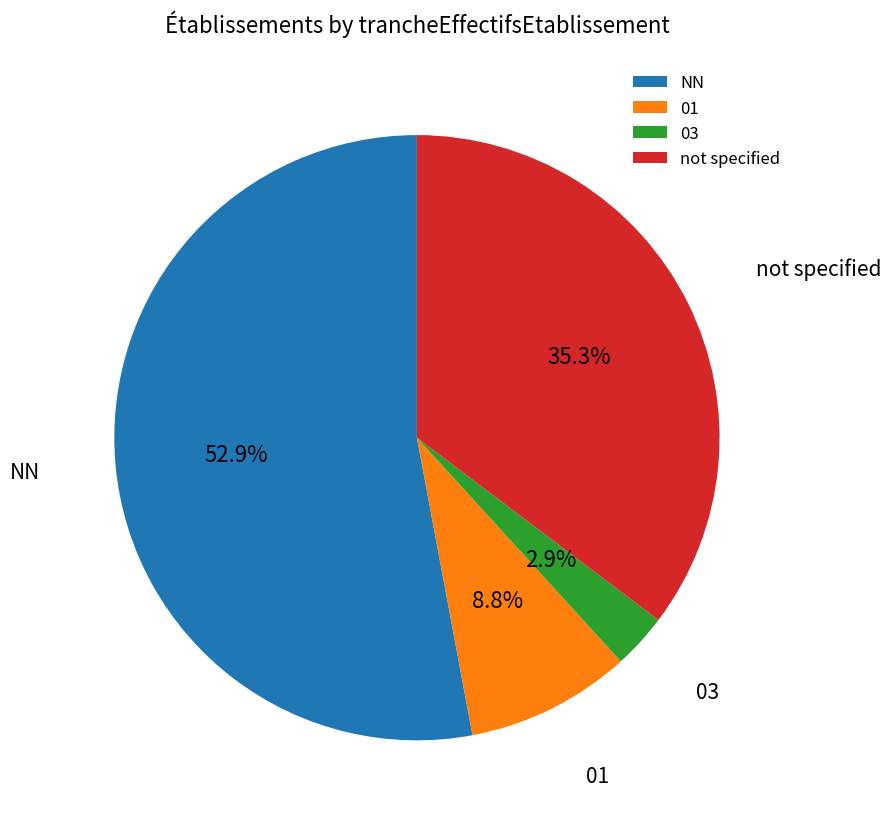

How much of the chart is everything except 01?

91.2%